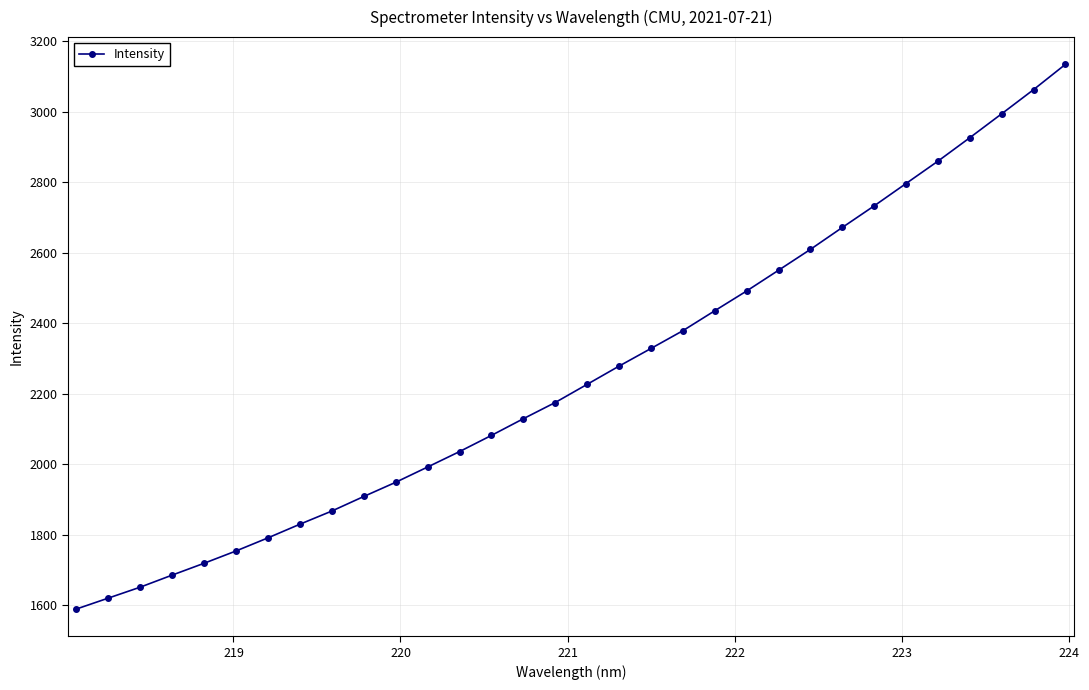

What is the difference between the maximum and minimum values?

1544.9